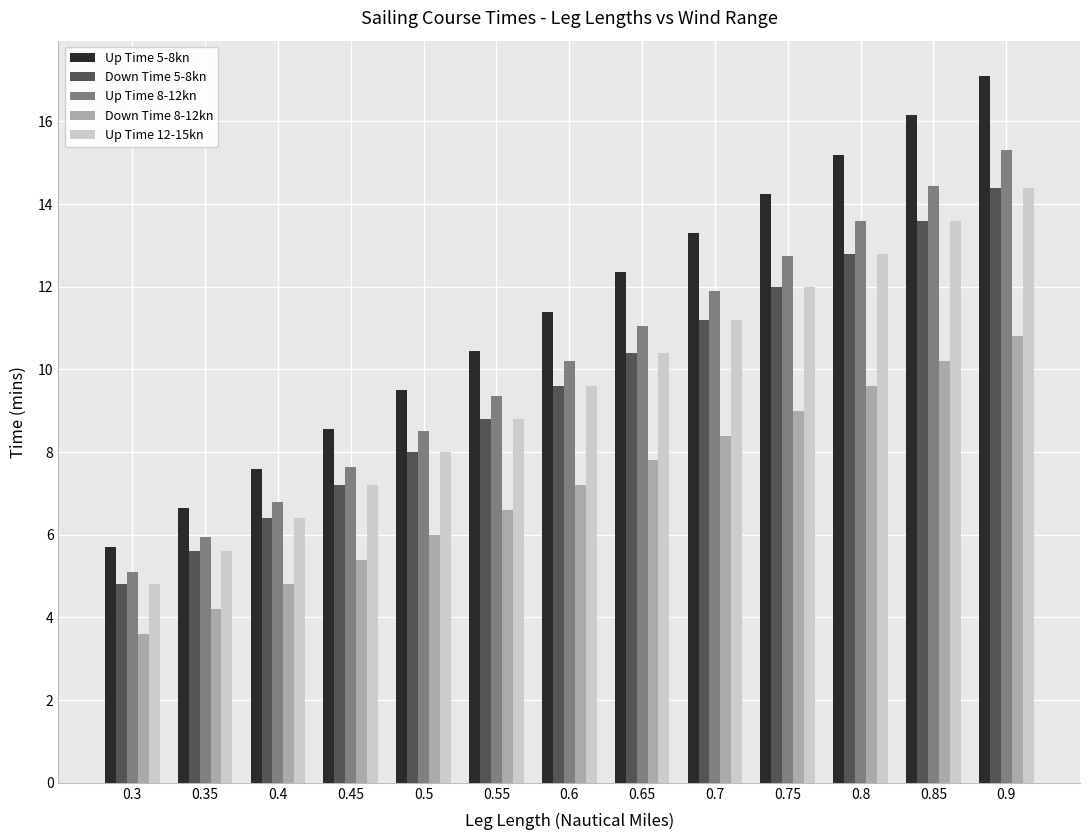

How many data points in Up Time 8-12kn are above 10?

7